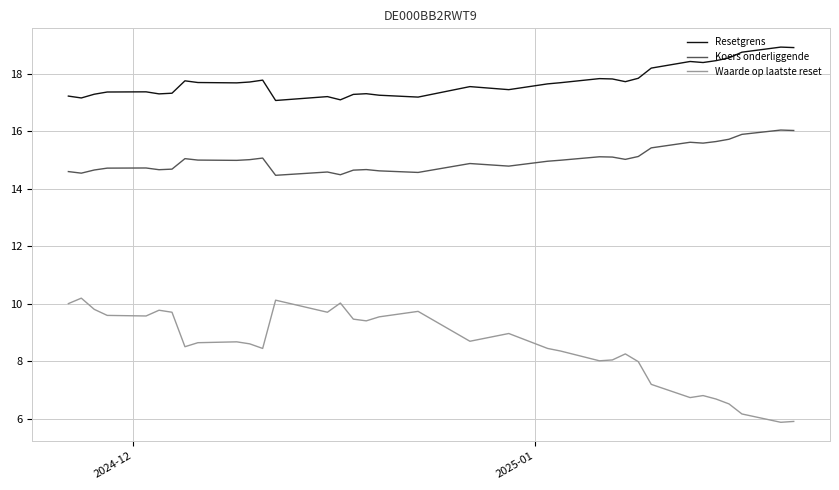

True or false: Waarde op laatste reset and Koers onderliggende intersect in this chart.

False